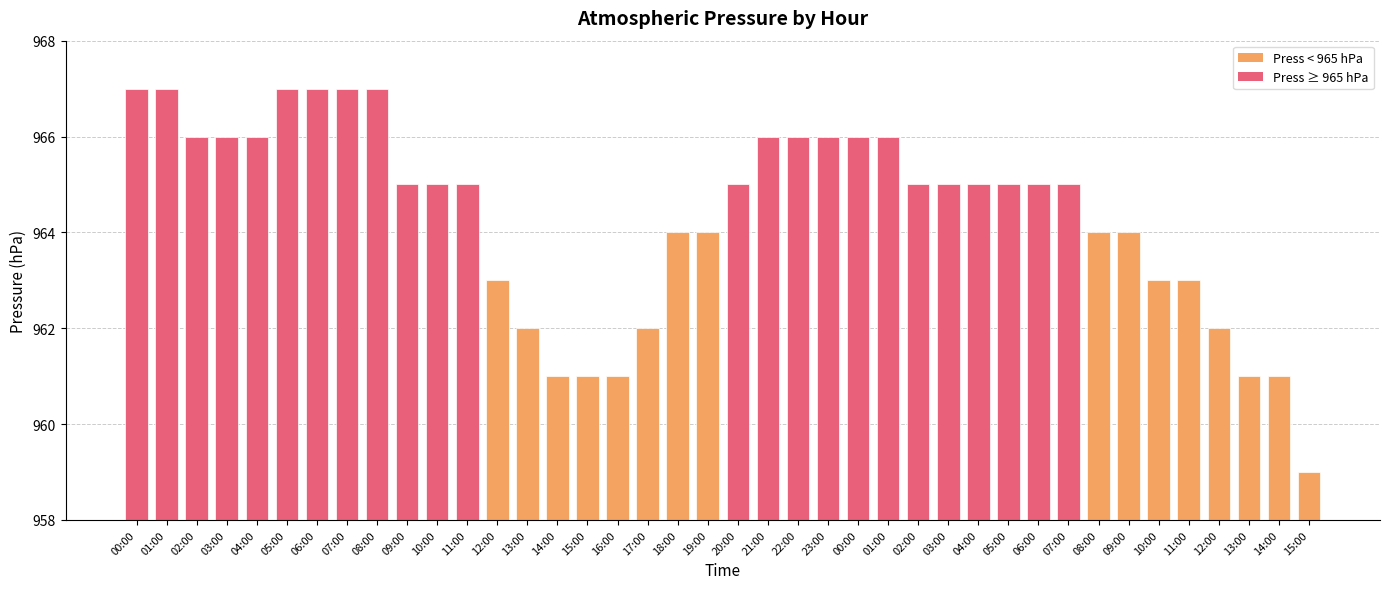

Read the value at 03:00.

965